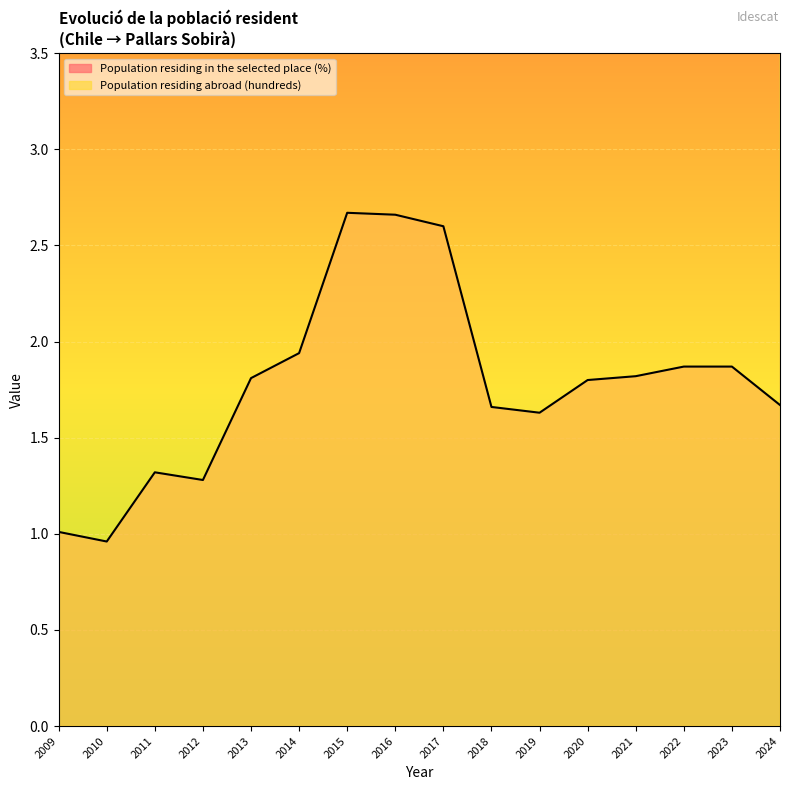

What is the difference between the Population residing abroad (hundreds) values at 2020 and 2022?

0.2